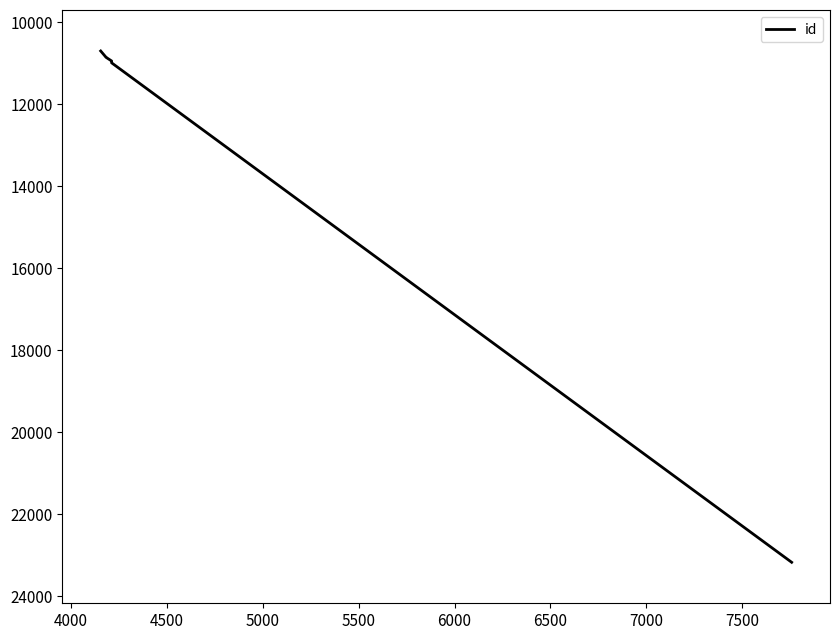

Reading left to right, extract all data points from this chart.

10696	10850	10851	10940	10950	10951	10952	10985	23171